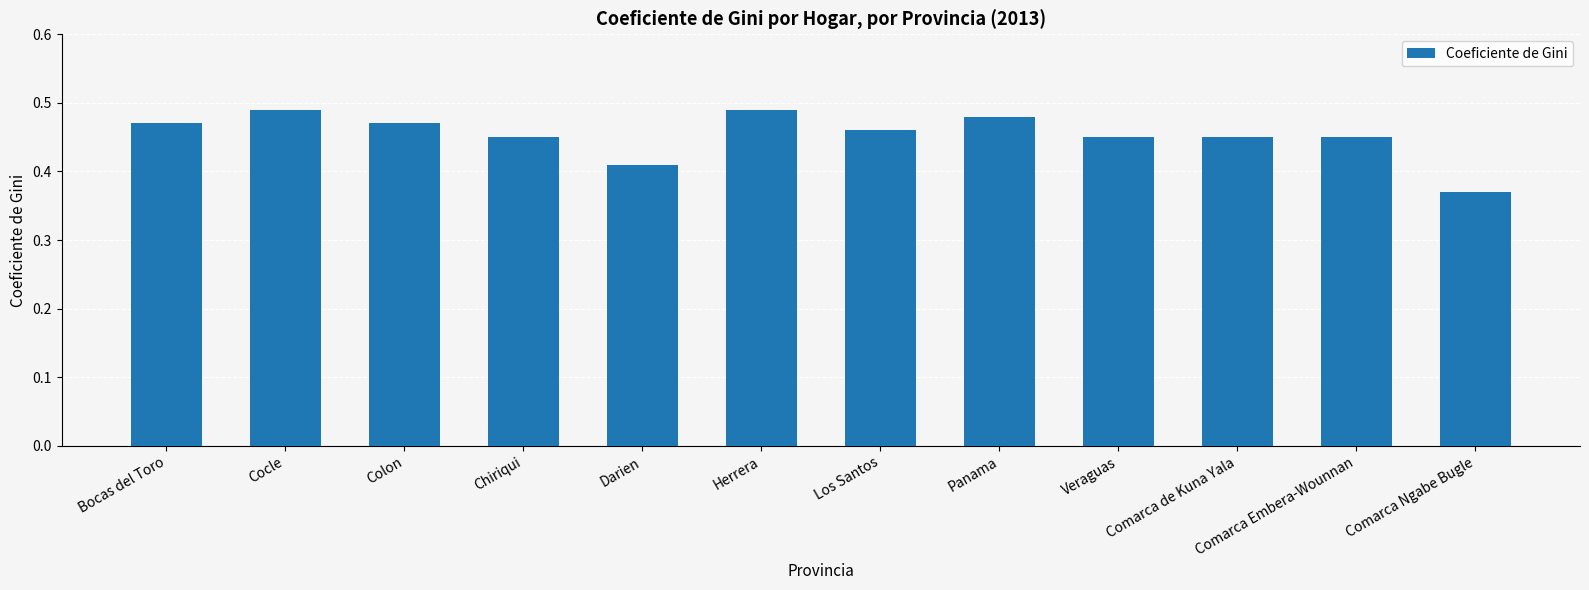

Between Cocle and Comarca Embera-Wounnan, which is larger?

Cocle